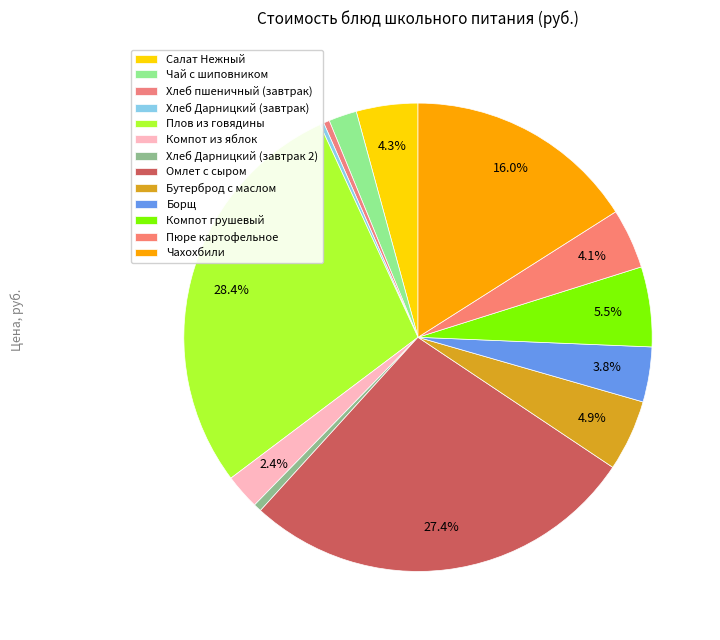

Count the number of slices in the pie.

13